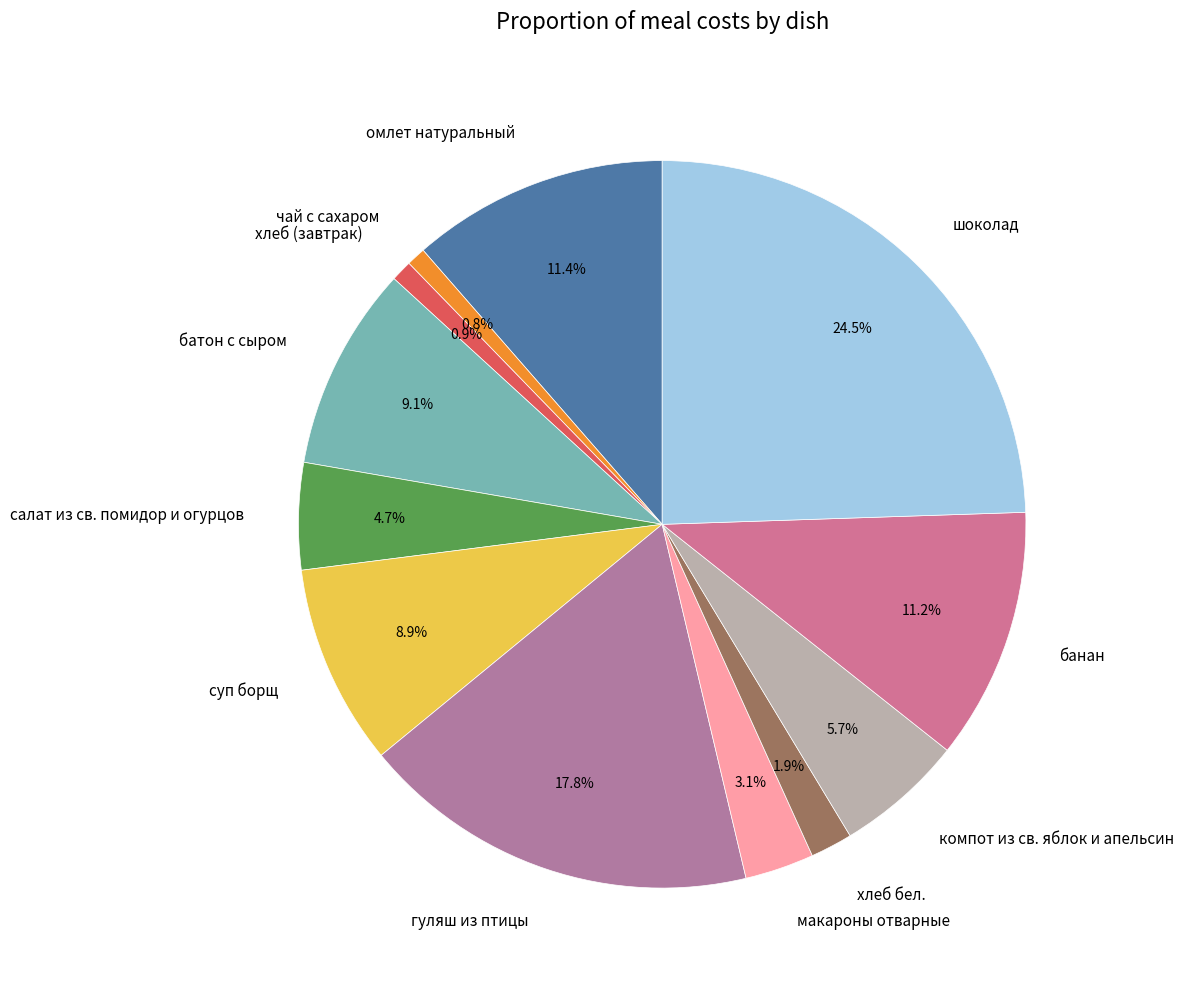

How much of the chart is everything except чай с сахаром?

99.2%